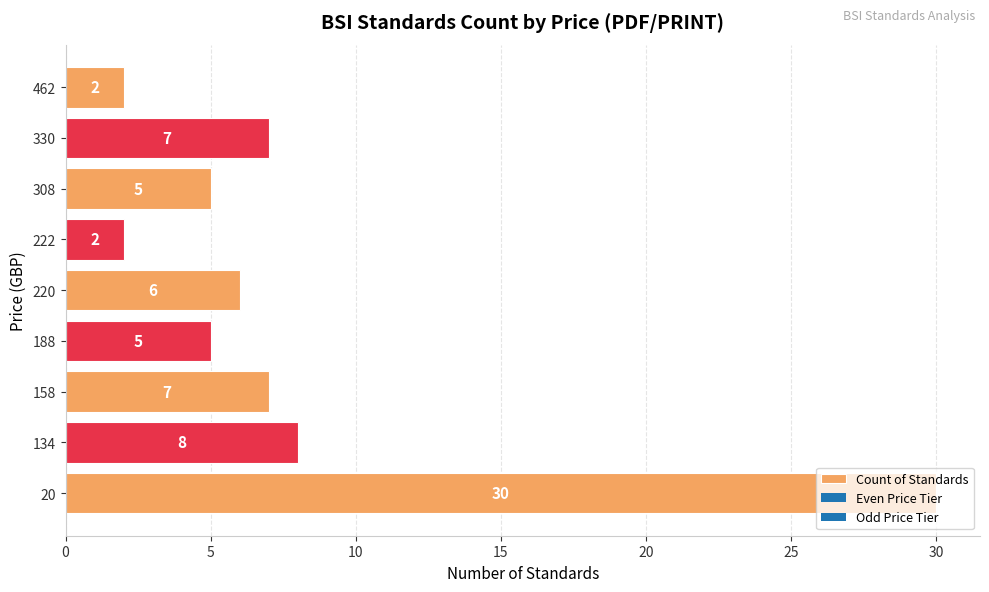

Count the number of data series in this chart.

1